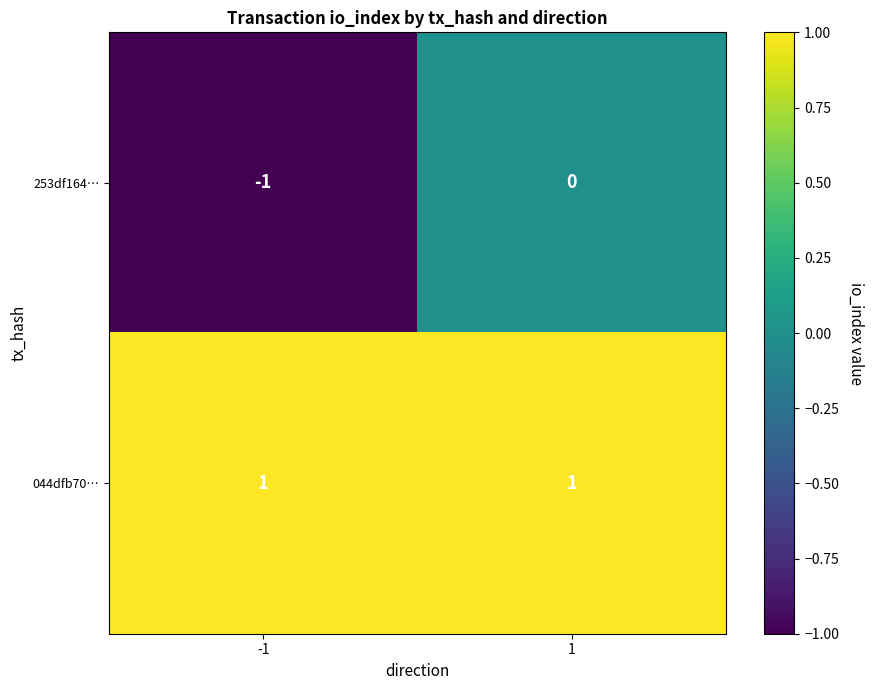

The 253df164… series shows -1 at -1. True or false?

True